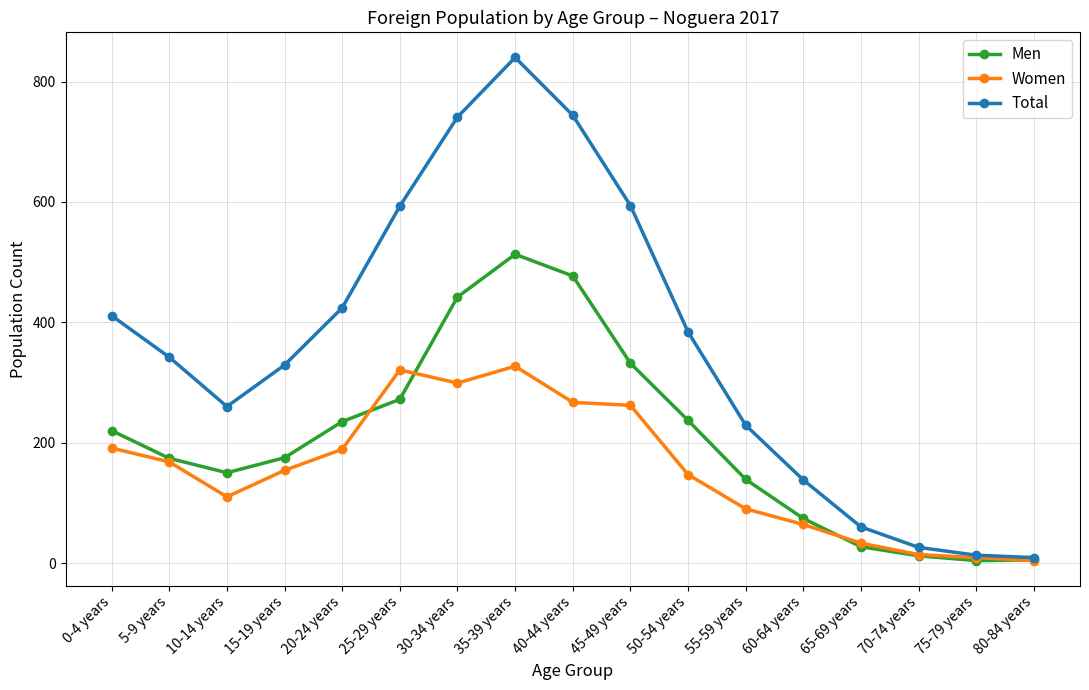

Where is the first local minimum for Men?

10-14 years